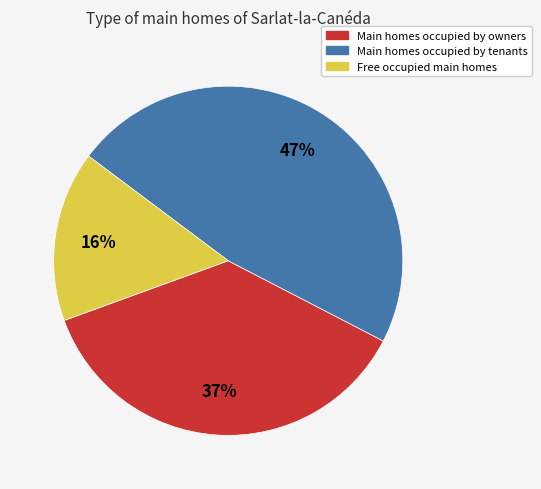

To the nearest percent, what percentage of the pie is Main homes occupied by owners?

37%